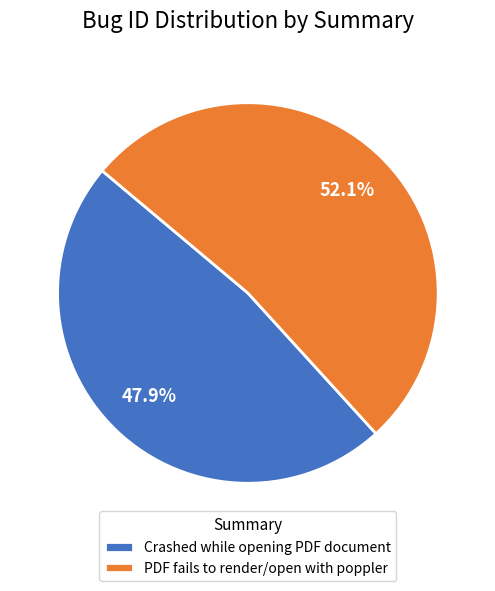

Which slice represents more than half of the pie?

PDF fails to render/open with poppler